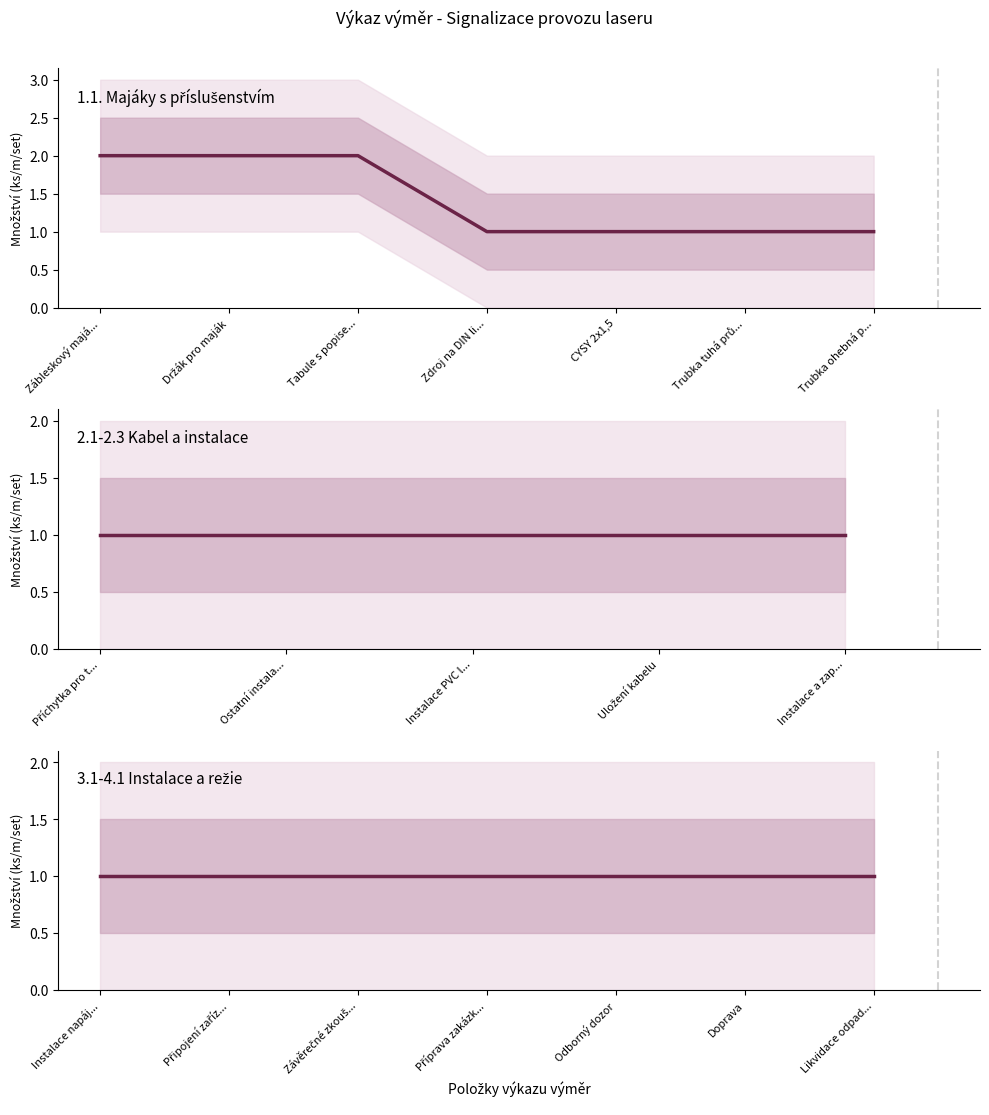

True or false: JC bez daní has more than 2 interior local peaks.

False